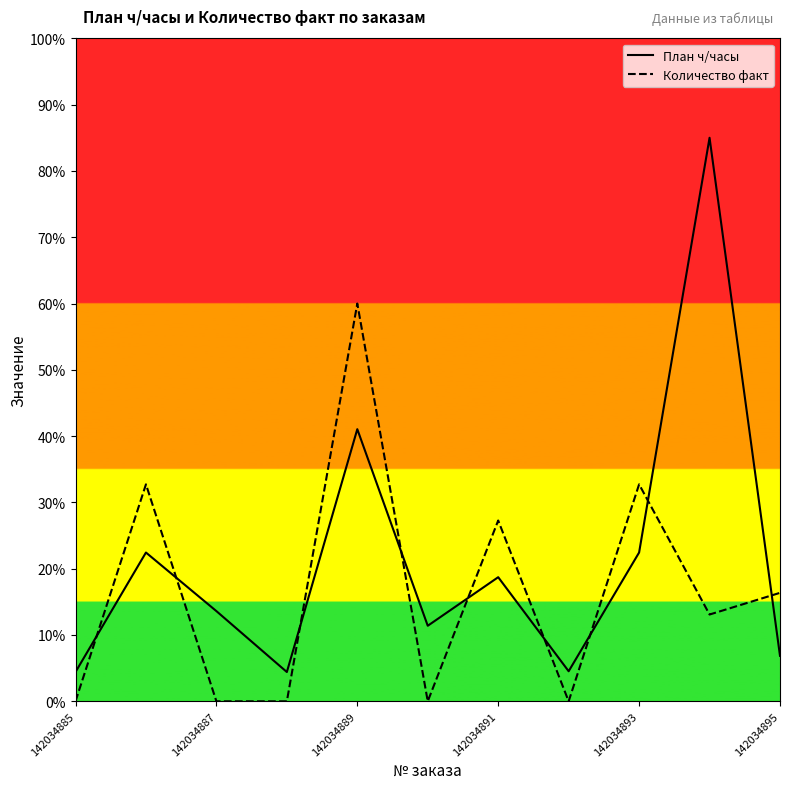

Rank the series by their maximum value, from lowest to highest.

Количество факт, План ч/часы